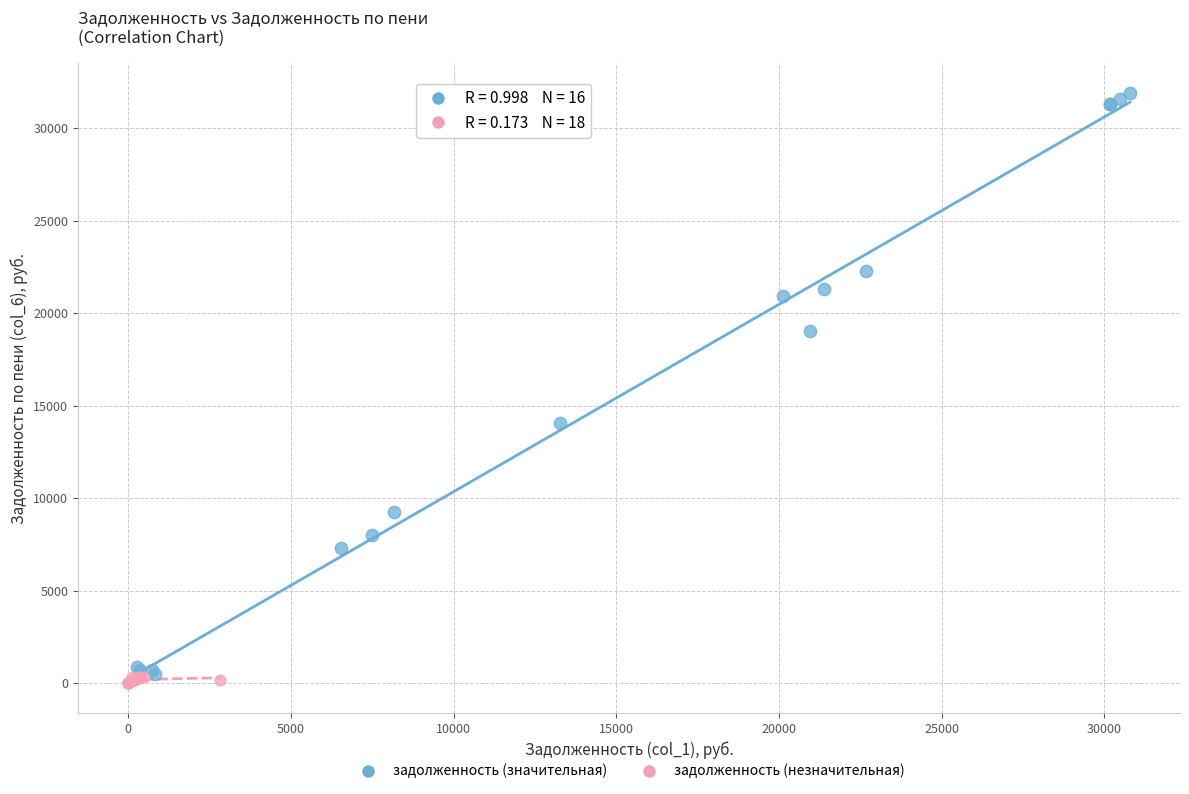

Which series has the widest spread of Y values?

задолженность (значительная)